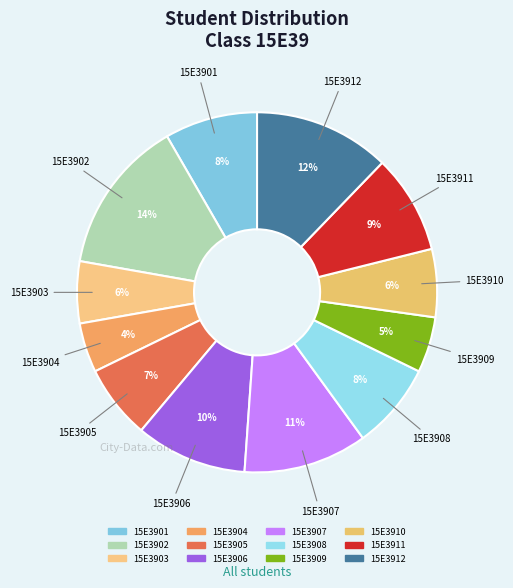

The 15E3910 slice represents 6% of the pie. True or false?

True